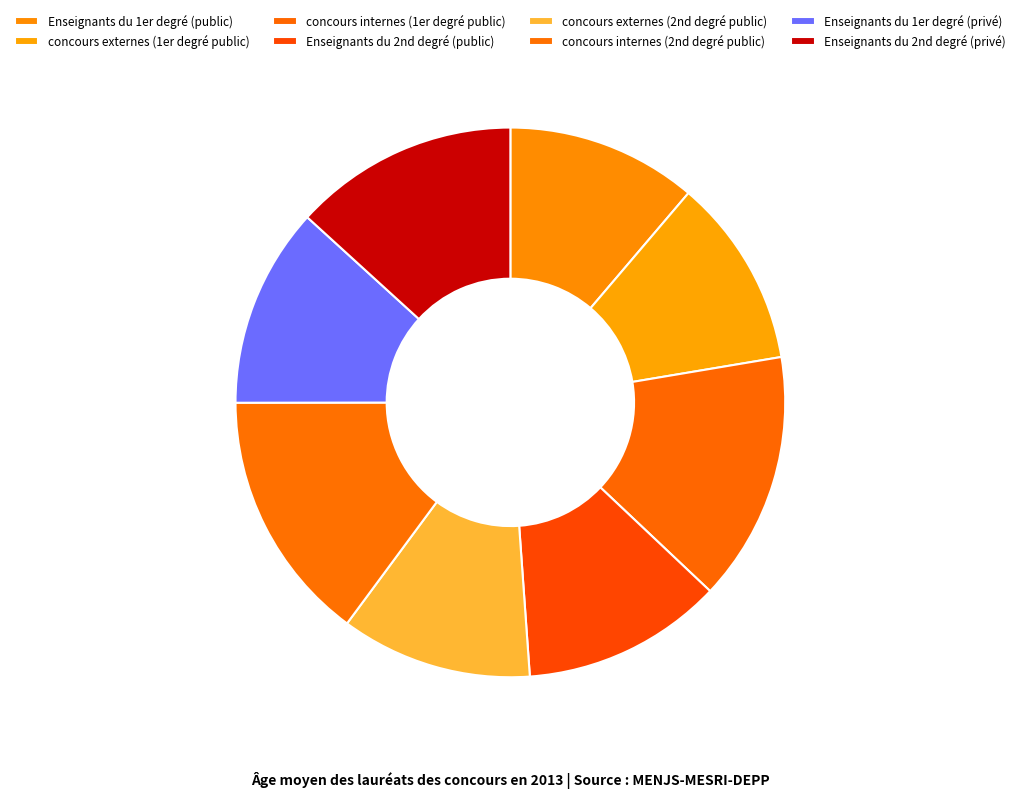

How many slices are in this pie chart?

8